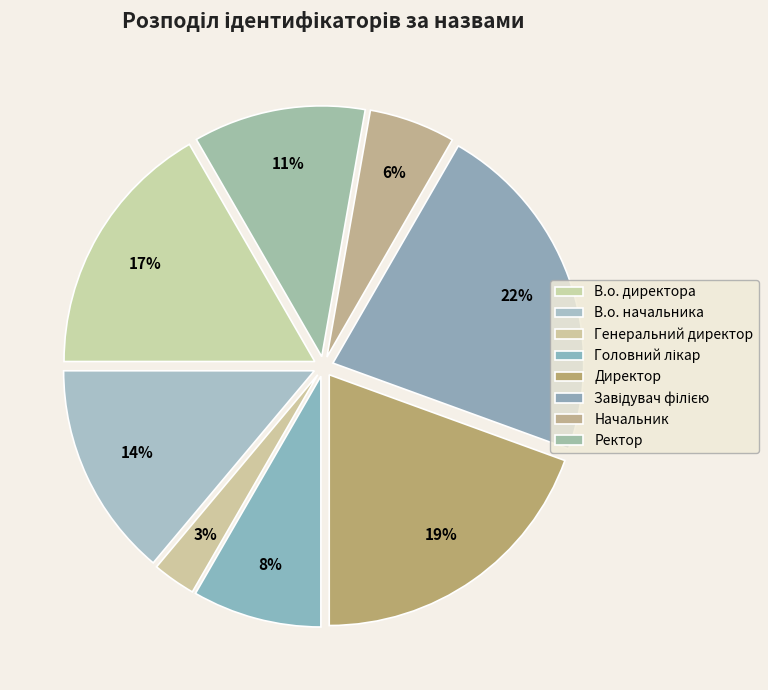

How many segments does this pie chart have?

8